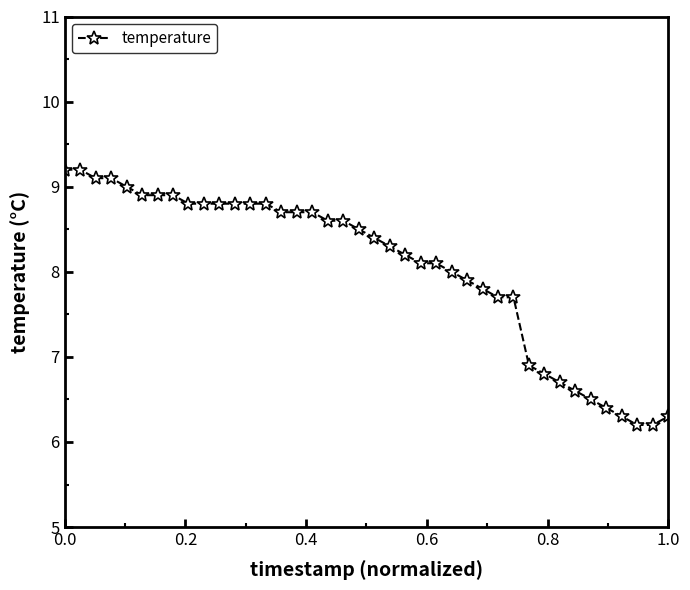

What is the greatest value displayed?

9.2